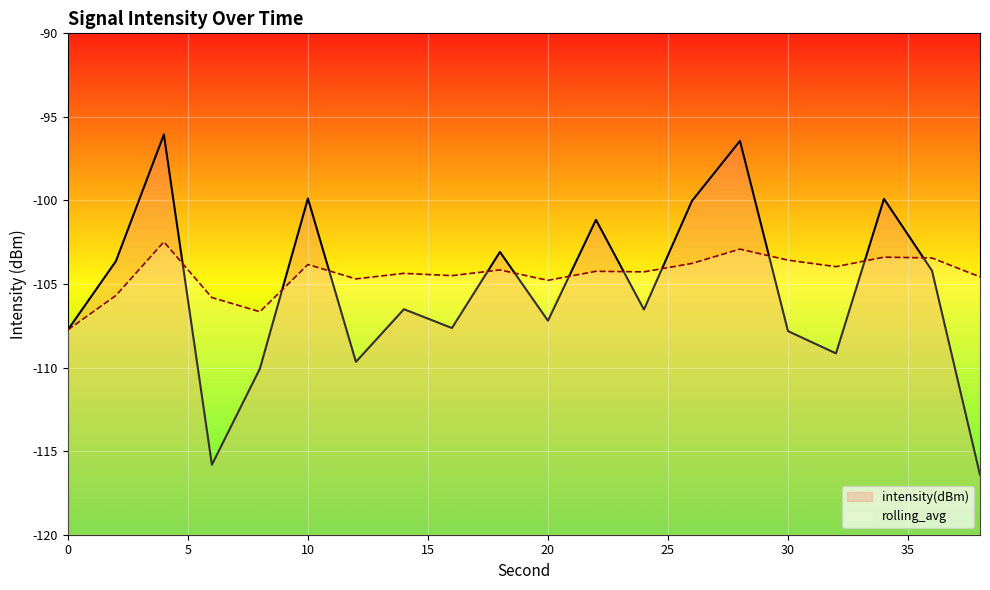

List the series in order of their peak value, highest first.

intensity(dBm), rolling_avg